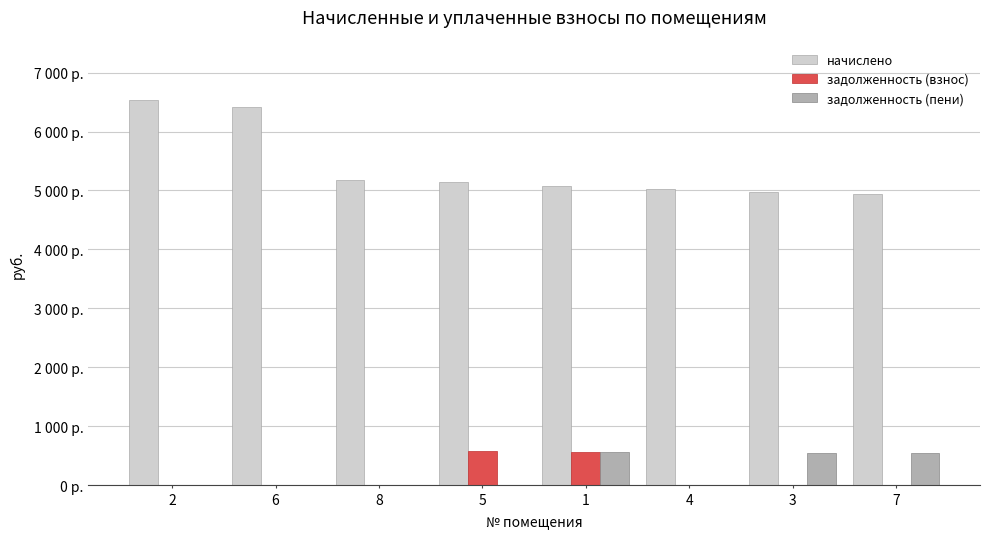

Which label corresponds to the smallest value in the chart?

2